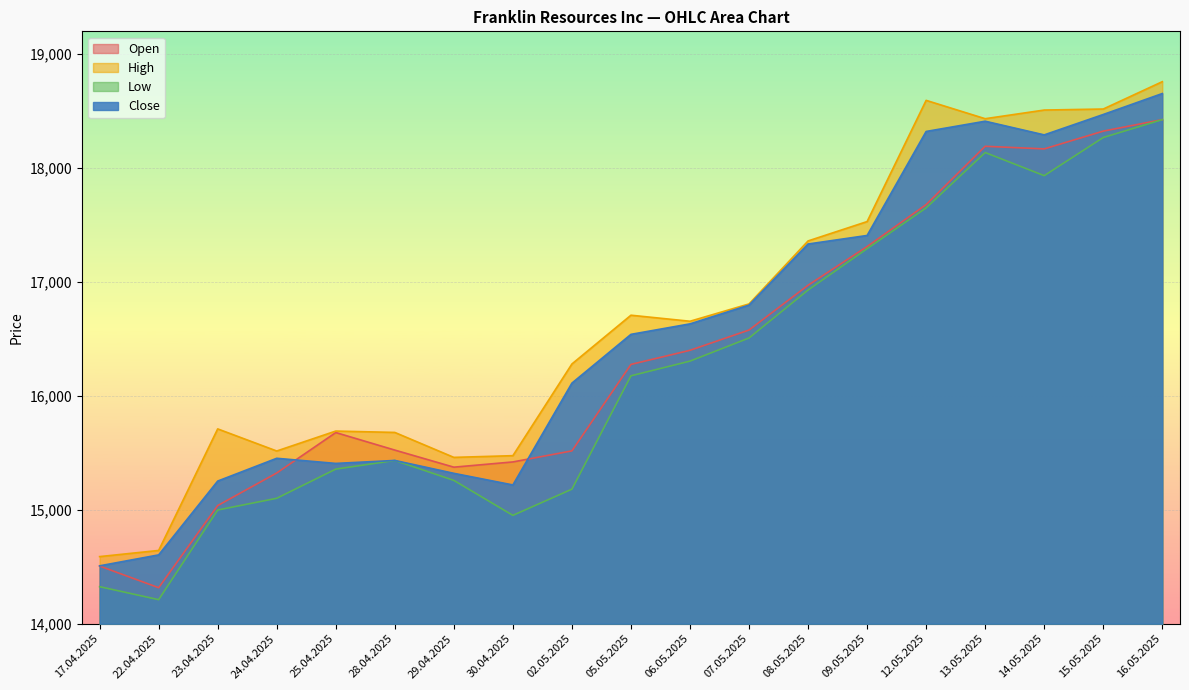

How many data points in Close are less than 16540?

9